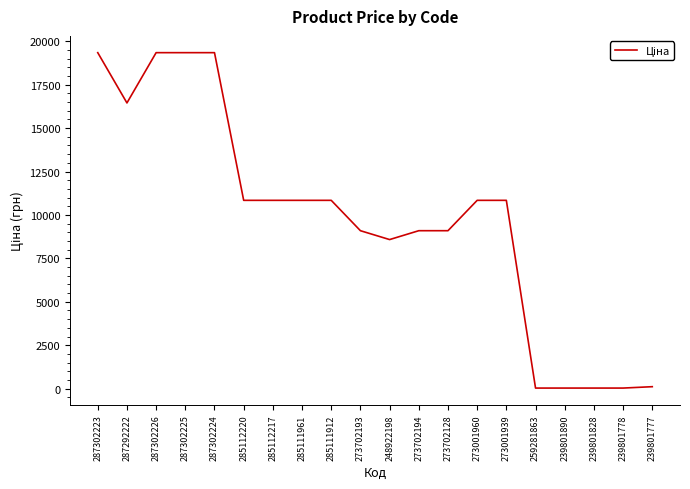

How many series are shown in this chart?

1